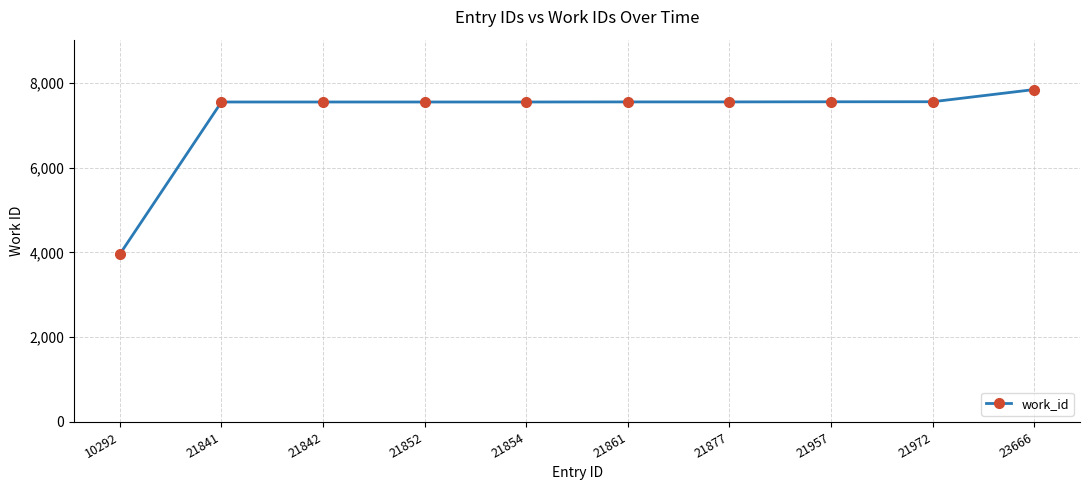

What value does the data have at 21852?

7548